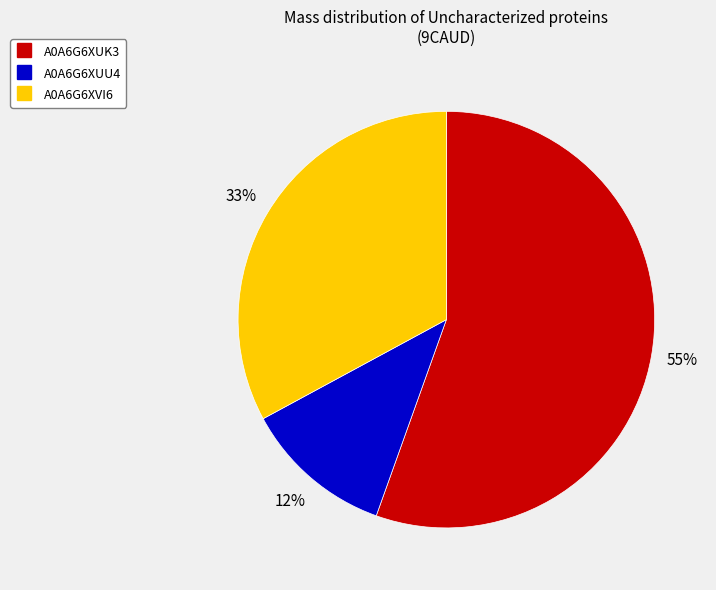

How many segments does this pie chart have?

3